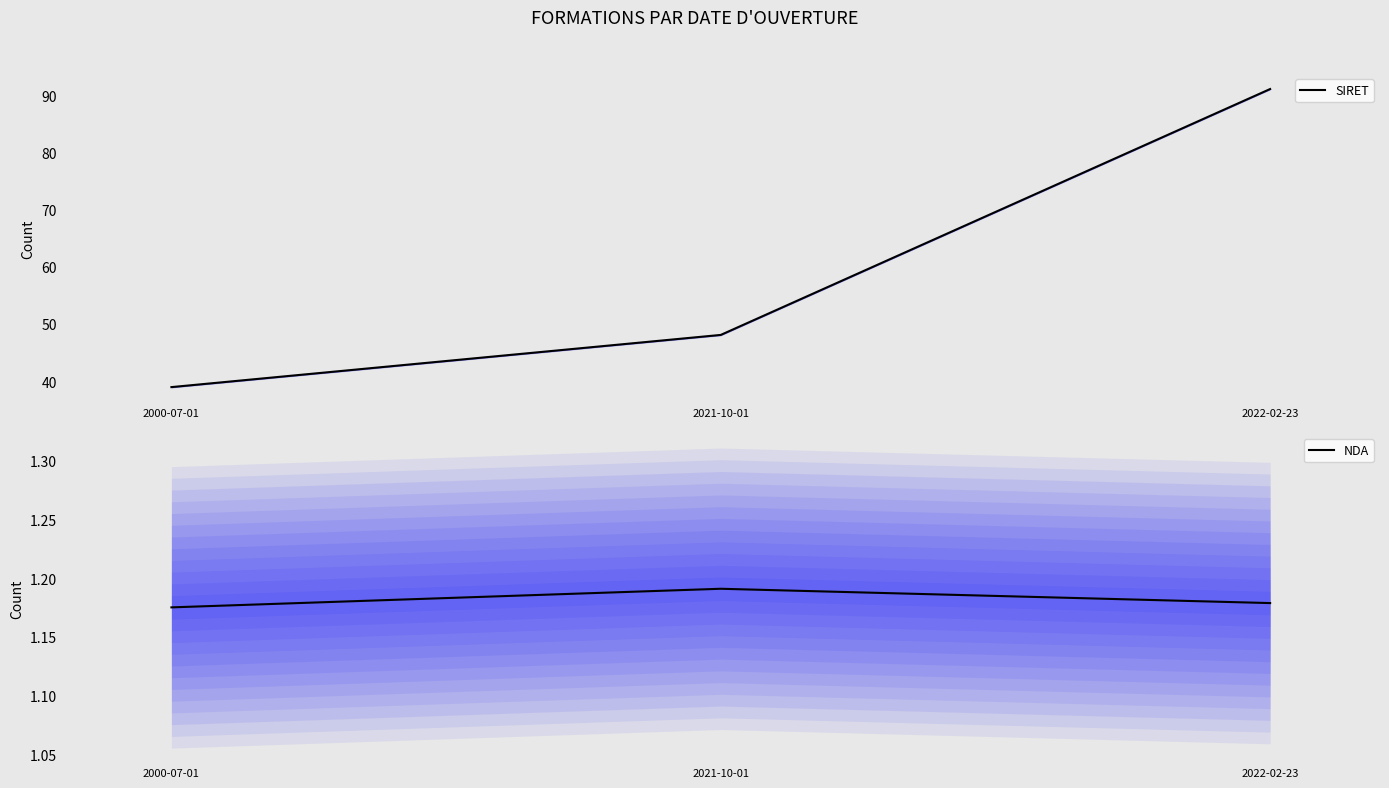

Where does the SIRET series first go above 48?

2021-10-01